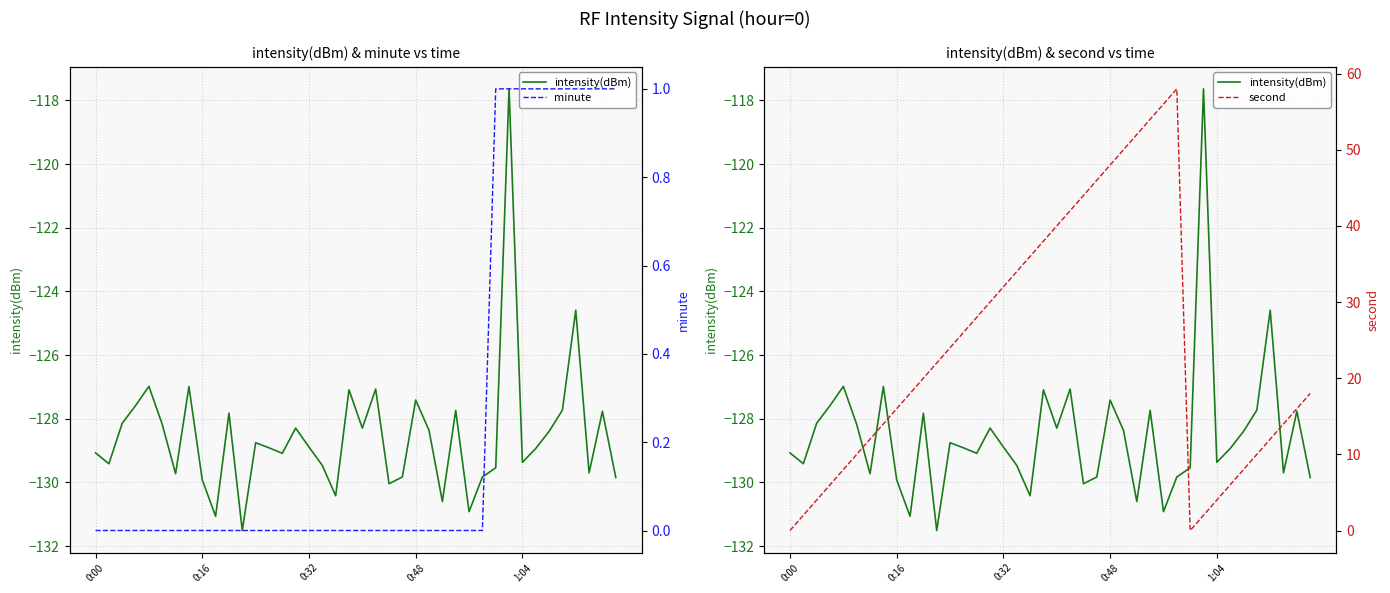

What is the difference between the second highest and second lowest values in the intensity(dBm) series?

6.5